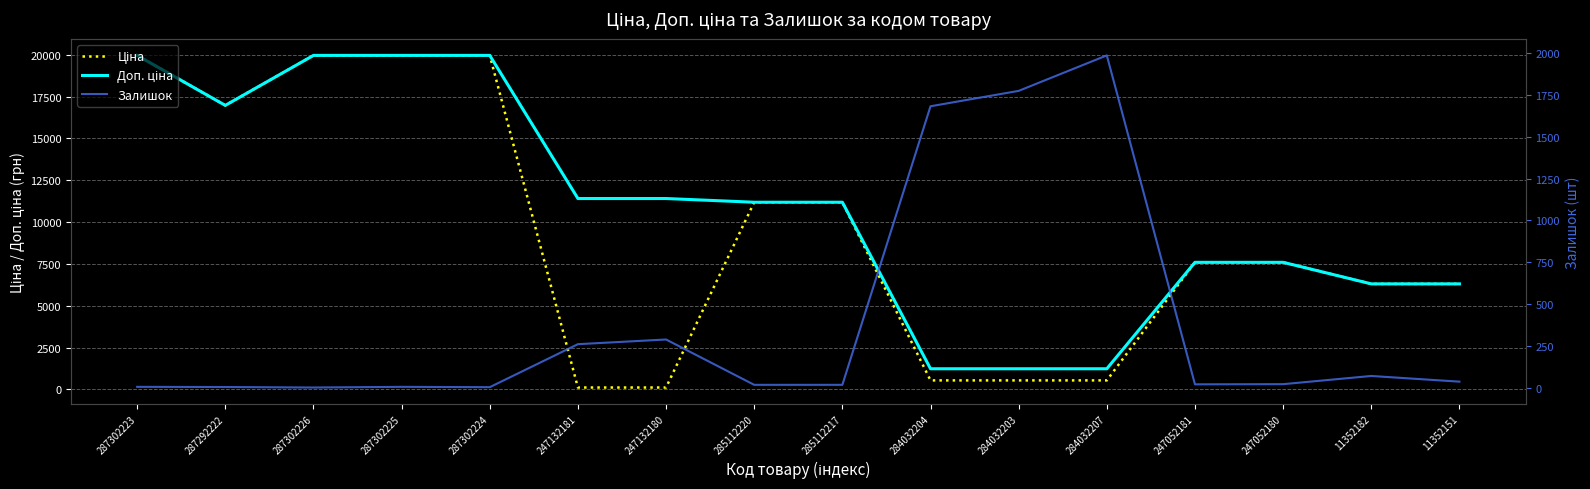

At which category does the chart reach its minimum across all series?

287302226